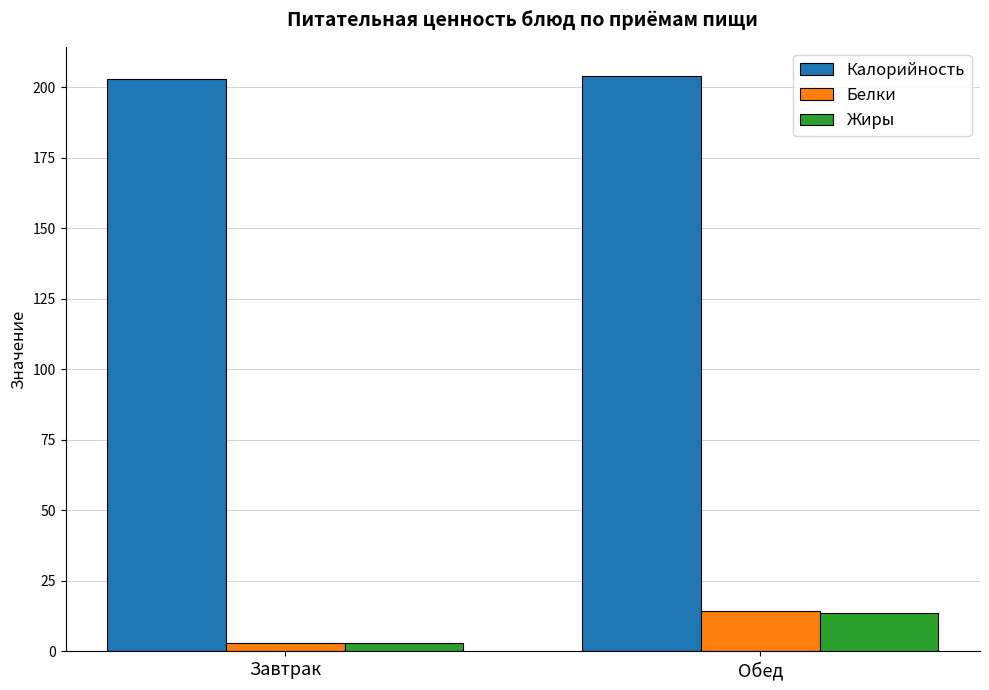

Which category has the lowest value in the Белки series?

Завтрак